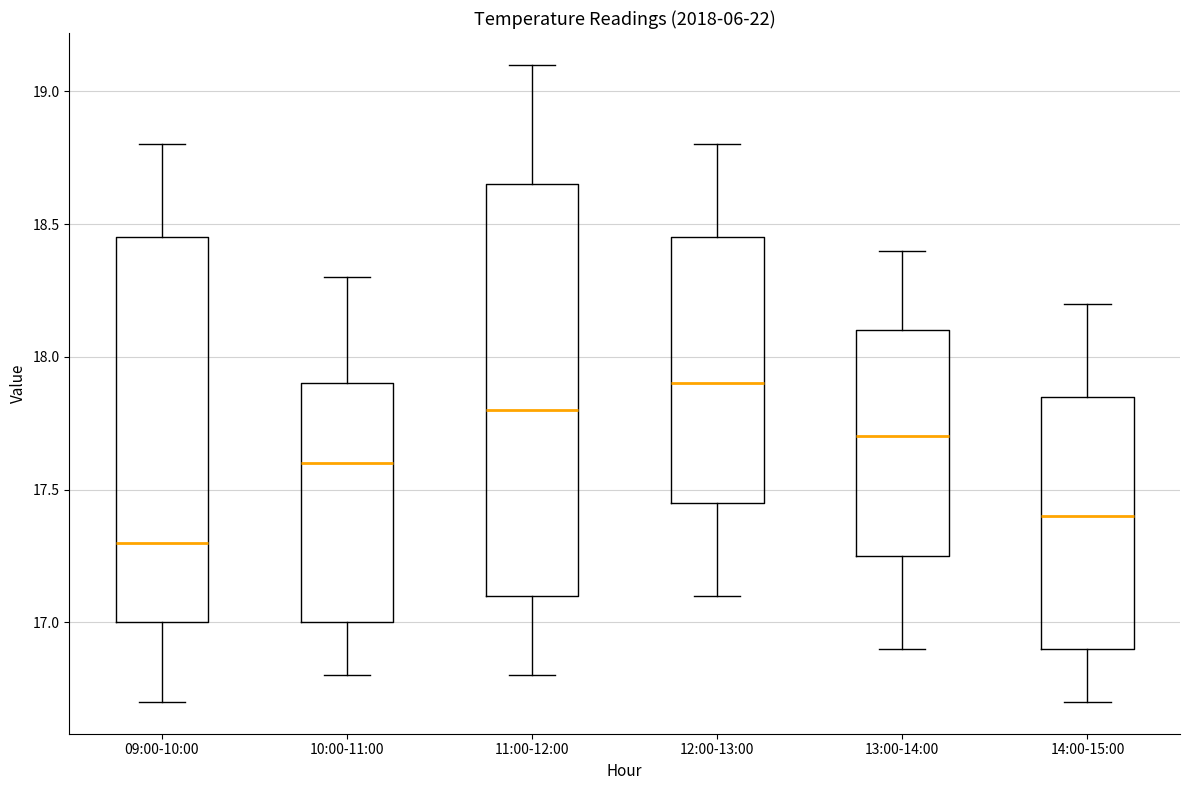

Reading left to right, read every box against the y-axis: the position of its median line, the range the box covers, and the ends of its whiskers. The values are not printed on the chart, so give them approximately, as read against the axis.

09:00-10:00: median 17.30, box 17.00 to 18.45, whiskers 16.70 to 18.80
10:00-11:00: median 17.60, box 17.00 to 17.90, whiskers 16.80 to 18.30
11:00-12:00: median 17.80, box 17.10 to 18.65, whiskers 16.80 to 19.10
12:00-13:00: median 17.90, box 17.45 to 18.45, whiskers 17.10 to 18.80
13:00-14:00: median 17.70, box 17.25 to 18.10, whiskers 16.90 to 18.40
14:00-15:00: median 17.40, box 16.90 to 17.85, whiskers 16.70 to 18.20